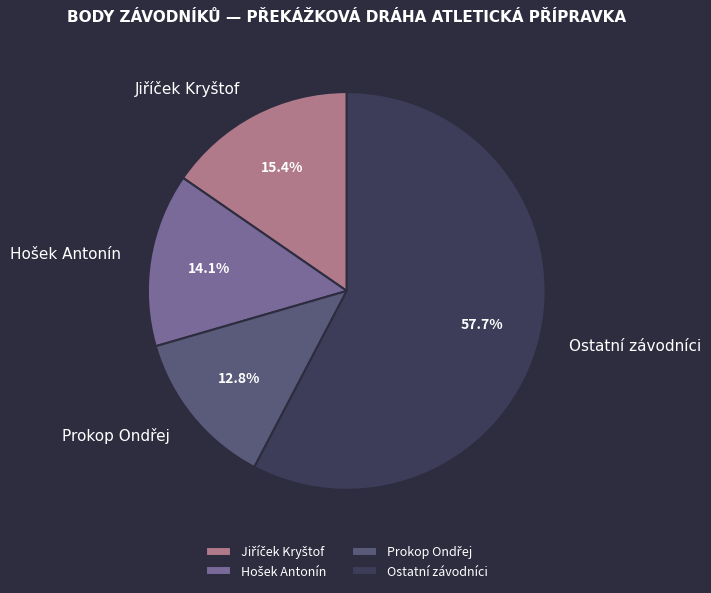

Is there any slice that represents more than half of the pie?

Yes